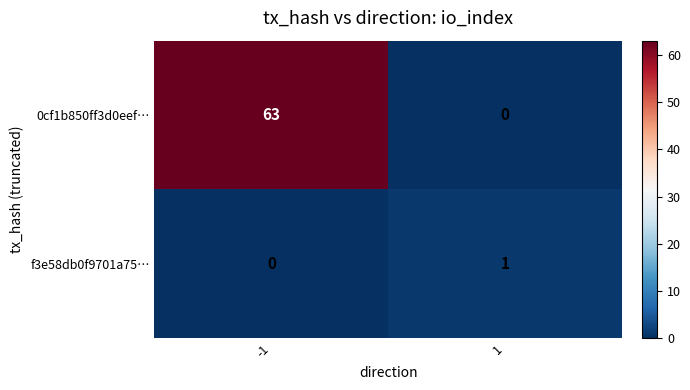

List the series in order of their peak value, lowest first.

f3e58db0f9701a75…, 0cf1b850ff3d0eef…